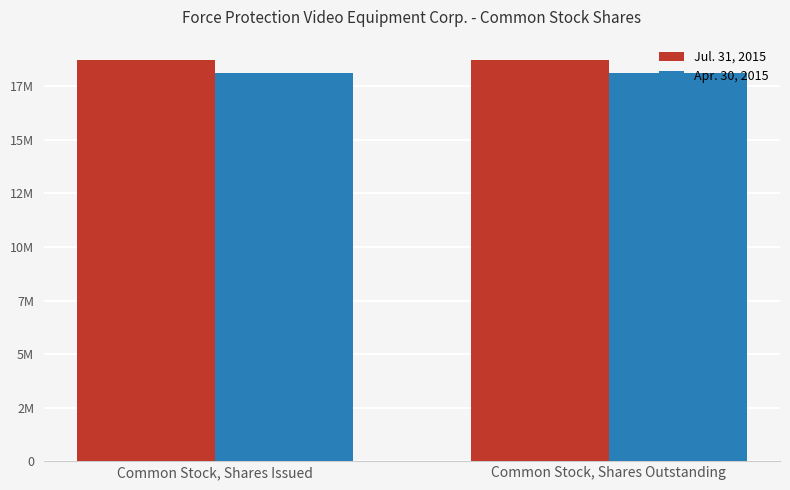

Rank the series by their maximum value, from lowest to highest.

Apr. 30, 2015, Jul. 31, 2015